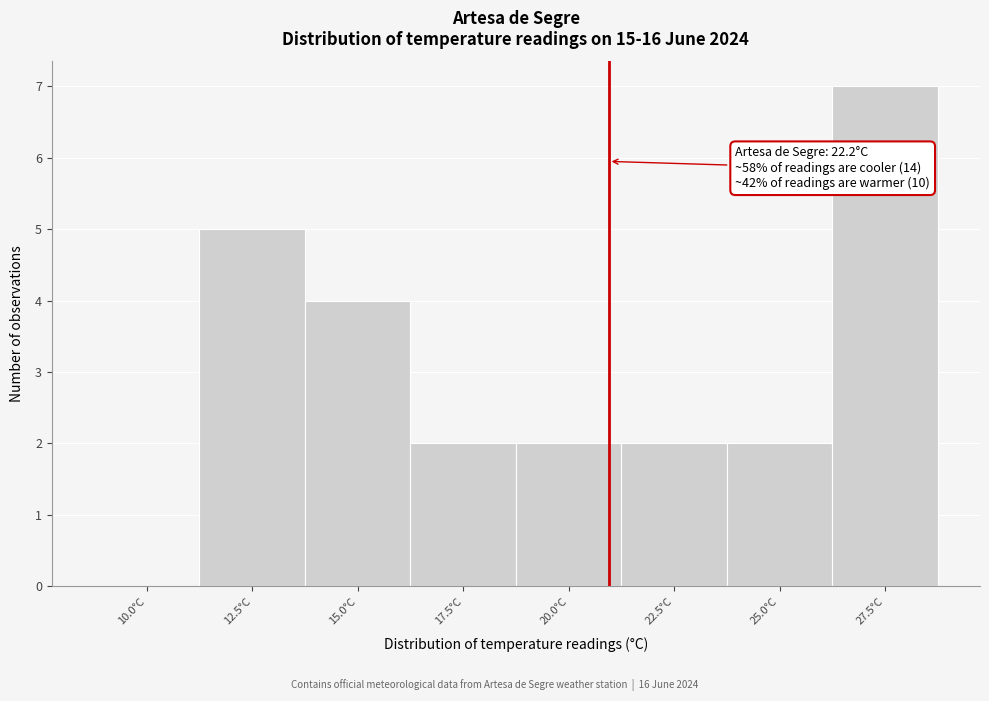

Reading right to left, transcribe all the data shown in this chart.

27.5°C=7	25.0°C=2	22.5°C=2	20.0°C=2	17.5°C=2	15.0°C=4	12.5°C=5	10.0°C=0